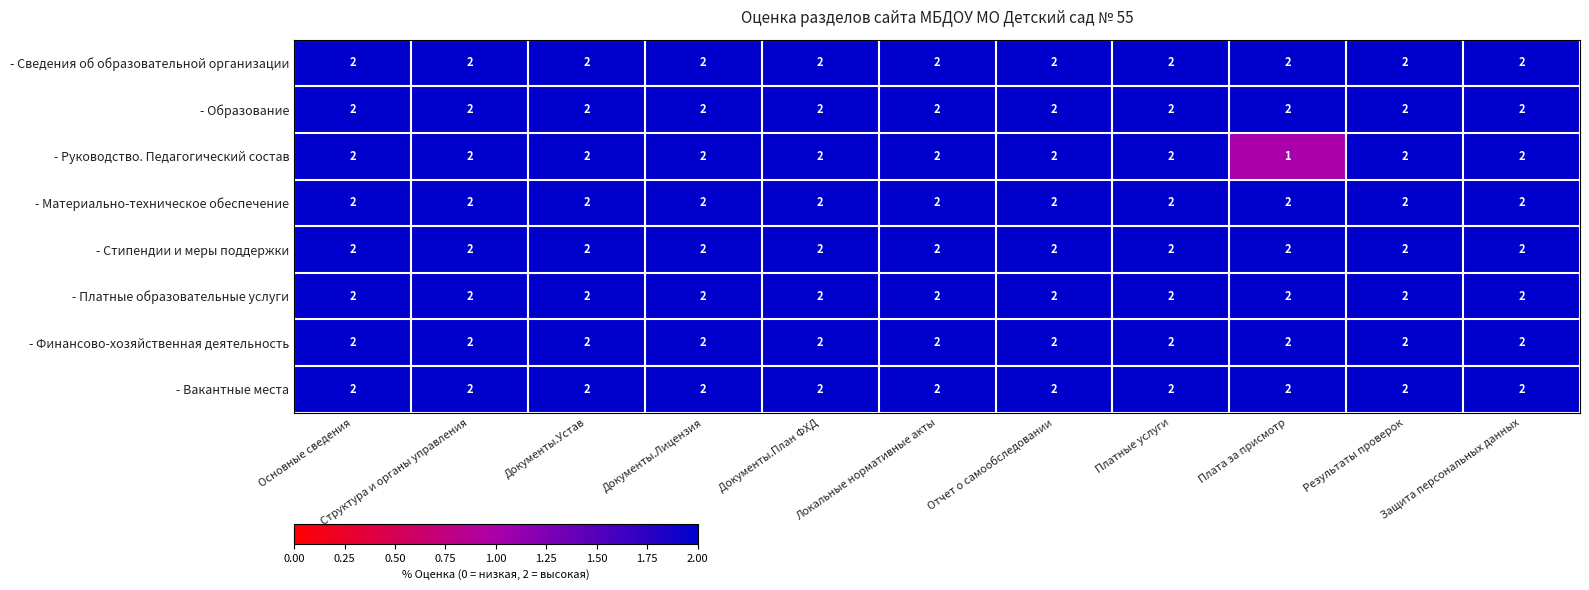

How many - Руководство. Педагогический состав values are between 2 and 3?

10